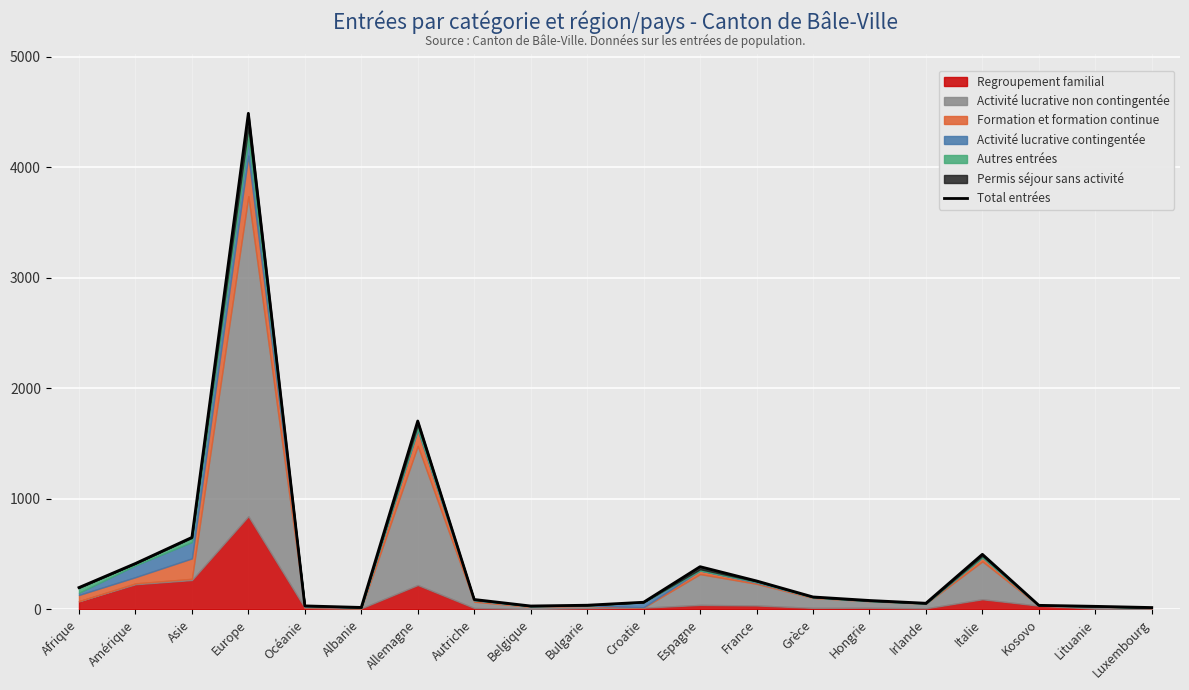

True or false: the data shows 111 at Hongrie.

False